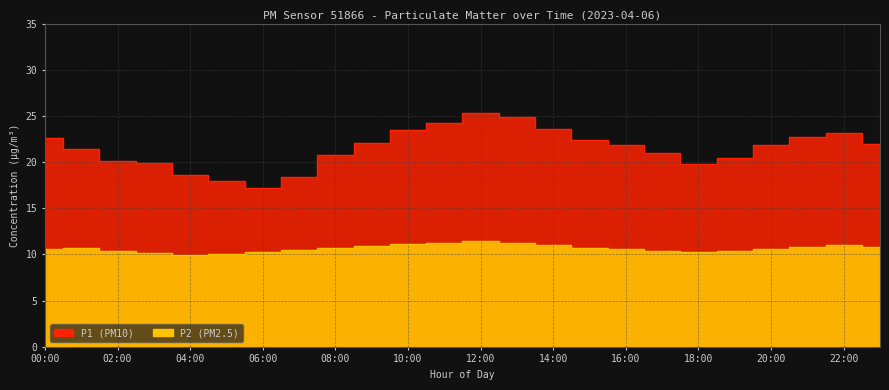

Which series has the largest total across all categories?

P1